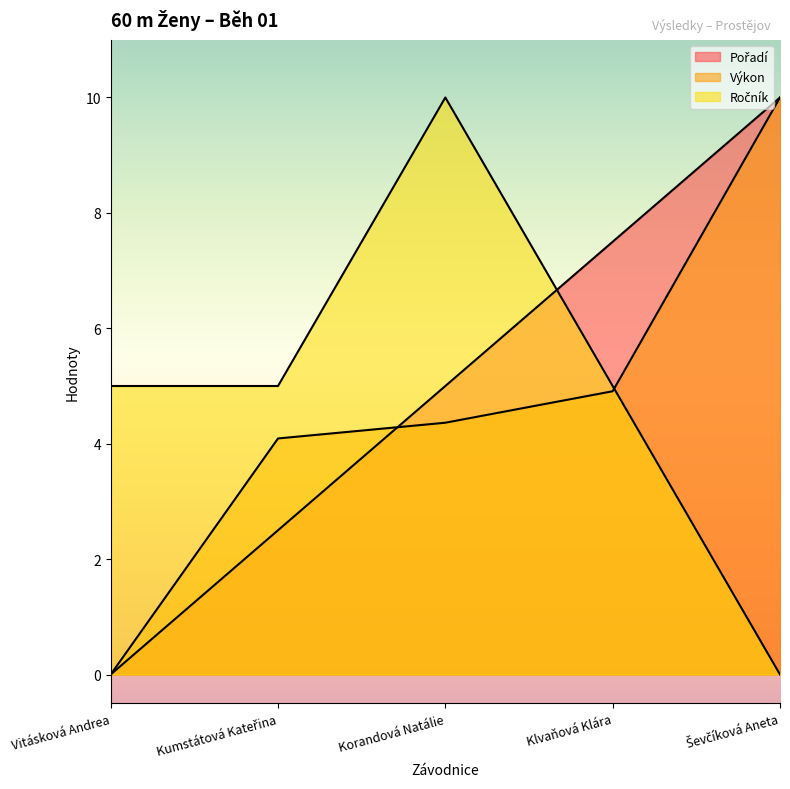

True or false: Výkon has a value of 6.8 at Korandová Natálie.

False